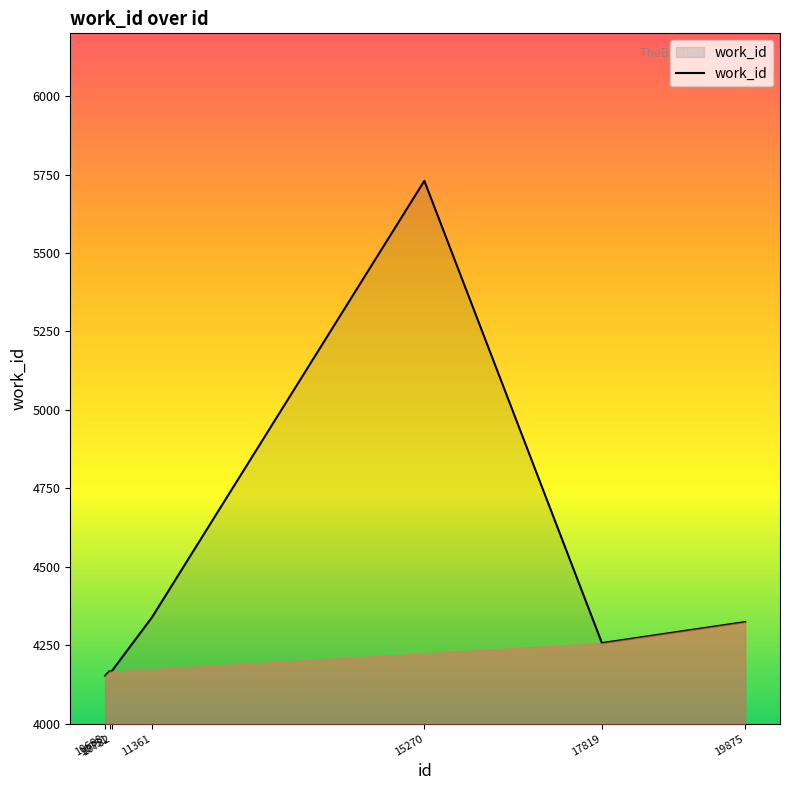

True or false: there are more than 2 points higher than both neighbors.

False